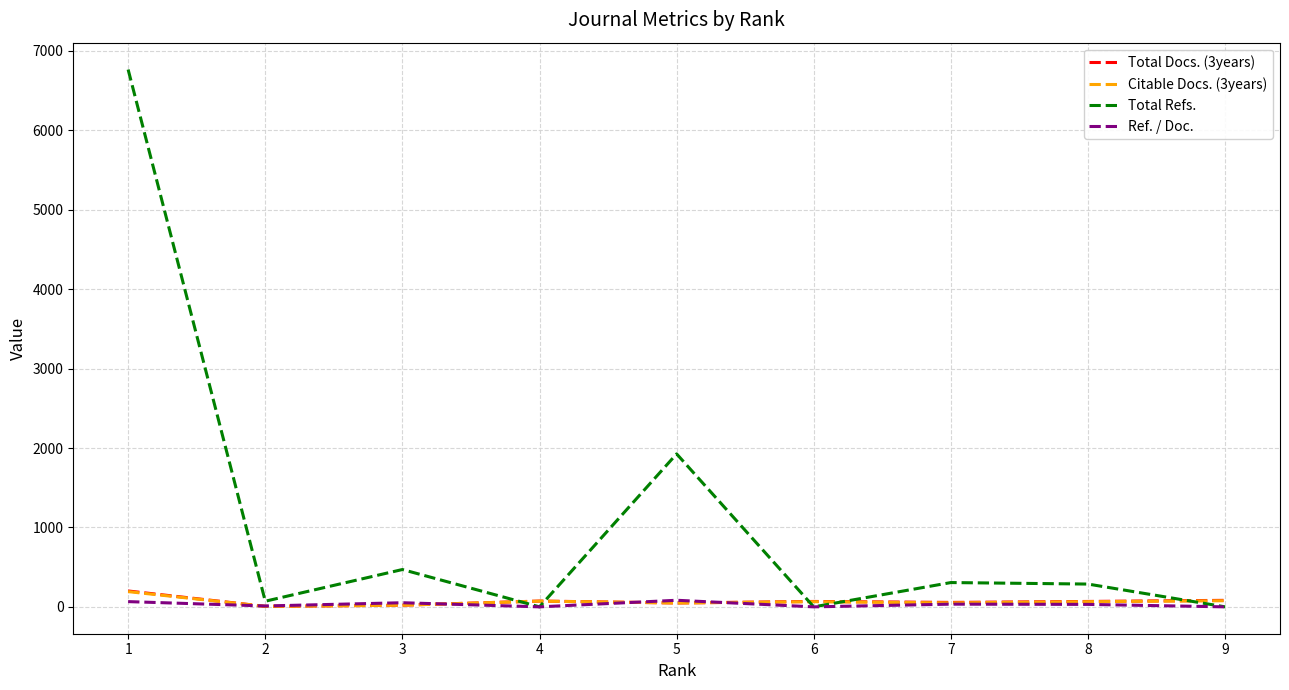

Is the value of Ref. / Doc. at 7 greater than the value of Total Refs. at 7?

No